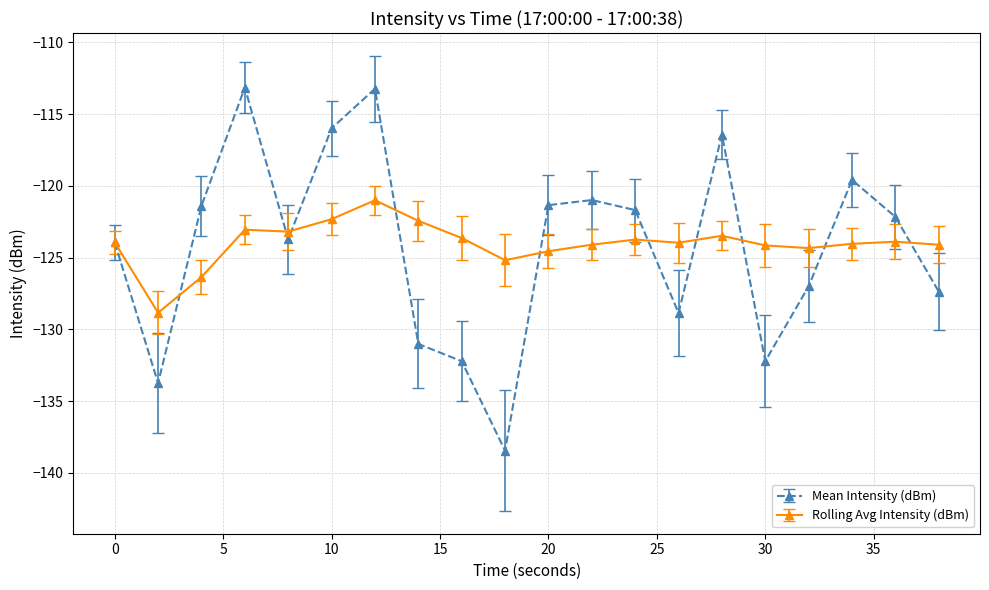

Rank the series by their maximum value, from highest to lowest.

Mean Intensity (dBm), Rolling Avg Intensity (dBm)